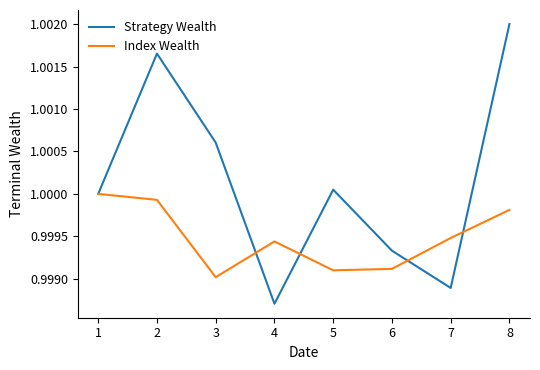

Which label corresponds to the smallest value in the chart?

4